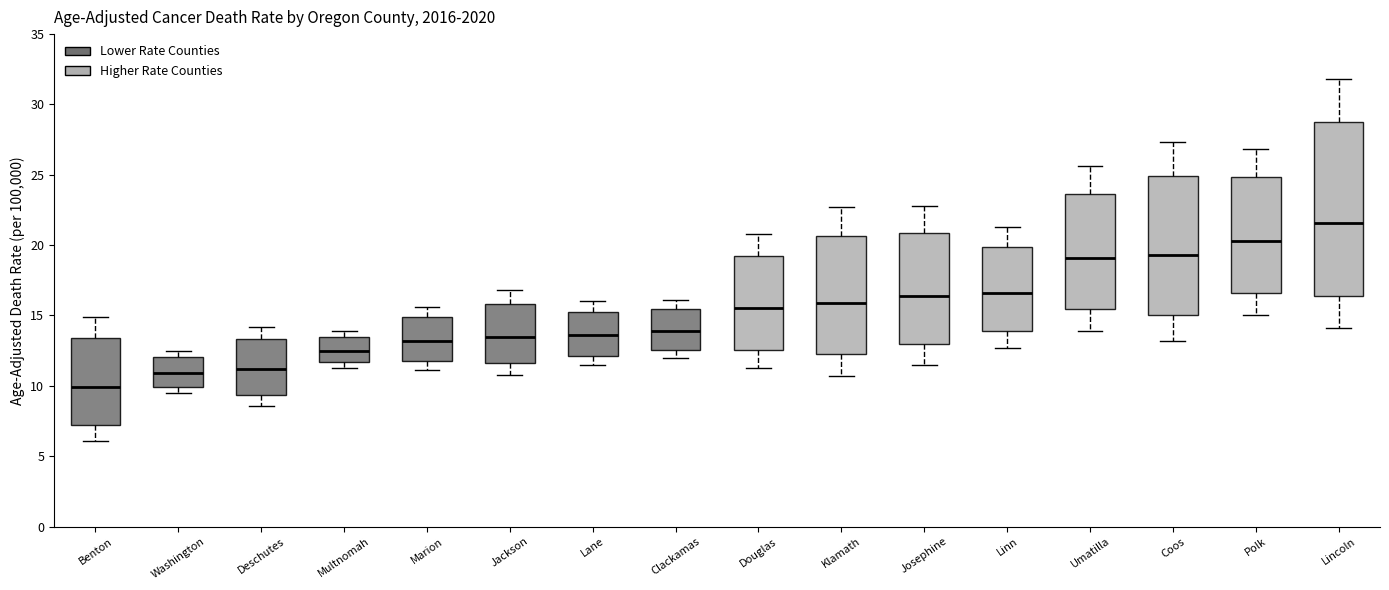

Reading left to right, transcribe this box plot: for each box, give where its median line is, the range the box spans, and where its two whiskers end, as read against the y-axis. The values are not printed on the chart, so give them approximately, as read against the axis.

Benton: median 10.0, box 7.0 to 13.5, whiskers 6.0 to 15.0
Washington: median 11.0, box 10.0 to 12.0, whiskers 9.5 to 12.5
Deschutes: median 11.0, box 9.5 to 13.5, whiskers 8.5 to 14.0
Multnomah: median 12.5, box 11.5 to 13.5, whiskers 11.5 (just below the box's lower edge) to 14.0
Marion: median 13.0, box 11.5 to 15.0, whiskers 11.0 to 15.5
Jackson: median 13.5, box 11.5 to 16.0, whiskers 11.0 to 17.0
Lane: median 13.5, box 12.0 to 15.5, whiskers 11.5 to 16.0
Clackamas: median 14.0, box 12.5 to 15.5, whiskers 12.0 to 16.0
Douglas: median 15.5, box 12.5 to 19.0, whiskers 11.5 to 21.0
Klamath: median 16.0, box 12.5 to 20.5, whiskers 10.5 to 22.5
Josephine: median 16.5, box 13.0 to 21.0, whiskers 11.5 to 23.0
Linn: median 16.5, box 14.0 to 20.0, whiskers 12.5 to 21.5
Umatilla: median 19.0, box 15.5 to 23.5, whiskers 14.0 to 25.5
Coos: median 19.5, box 15.0 to 25.0, whiskers 13.0 to 27.5
Polk: median 20.5, box 16.5 to 25.0, whiskers 15.0 to 27.0
Lincoln: median 21.5, box 16.5 to 28.5, whiskers 14.0 to 32.0